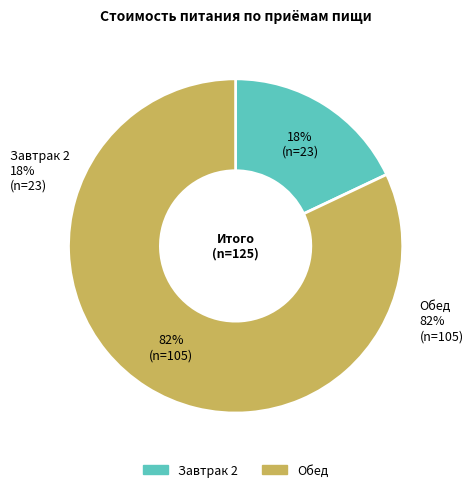

The Завтрак 2 slice represents 5% of the pie. True or false?

False